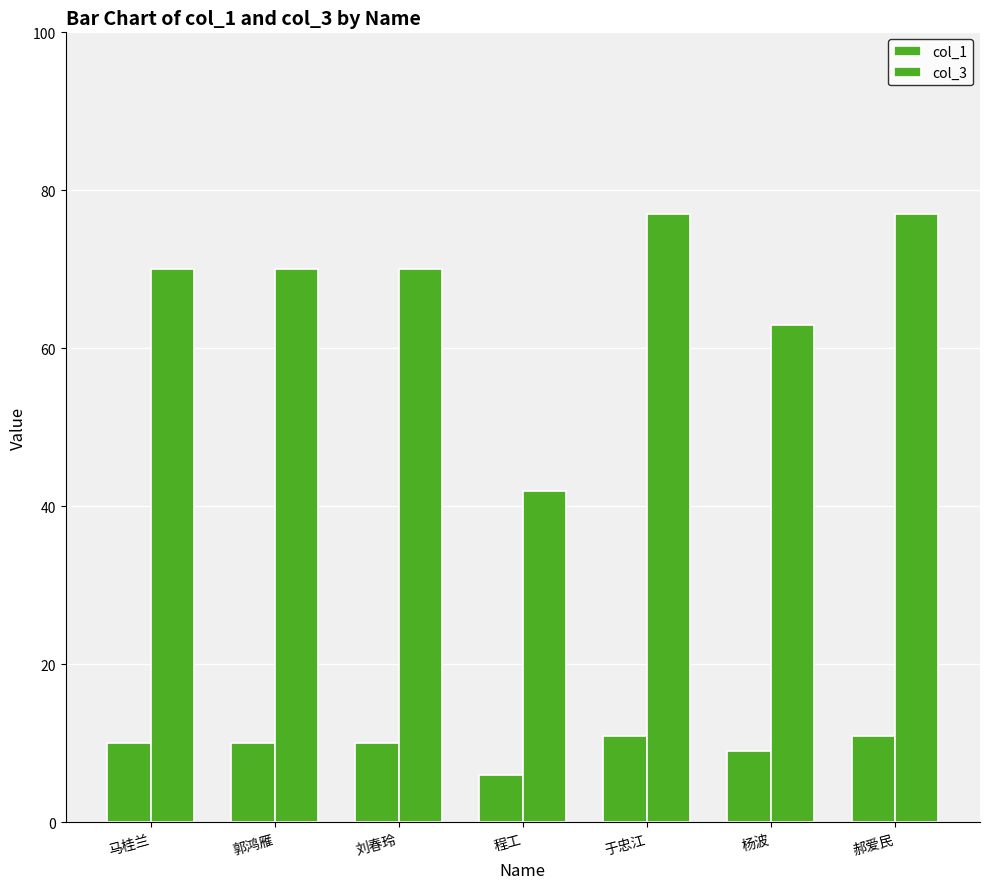

What is the sum of the col_3 values at 杨波 and 郝爱民?

140